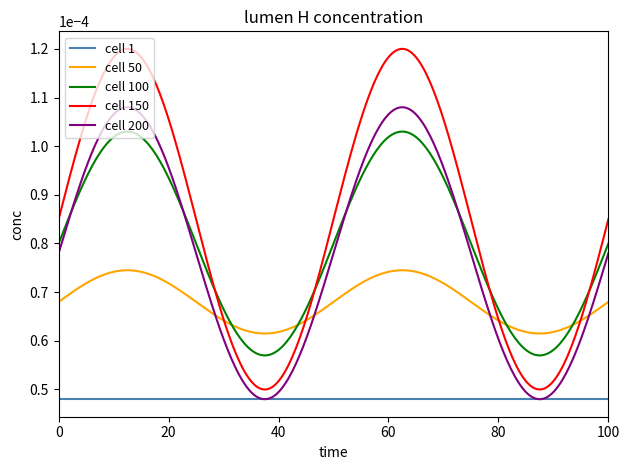

Is this an area chart (filled region under the line)?

No